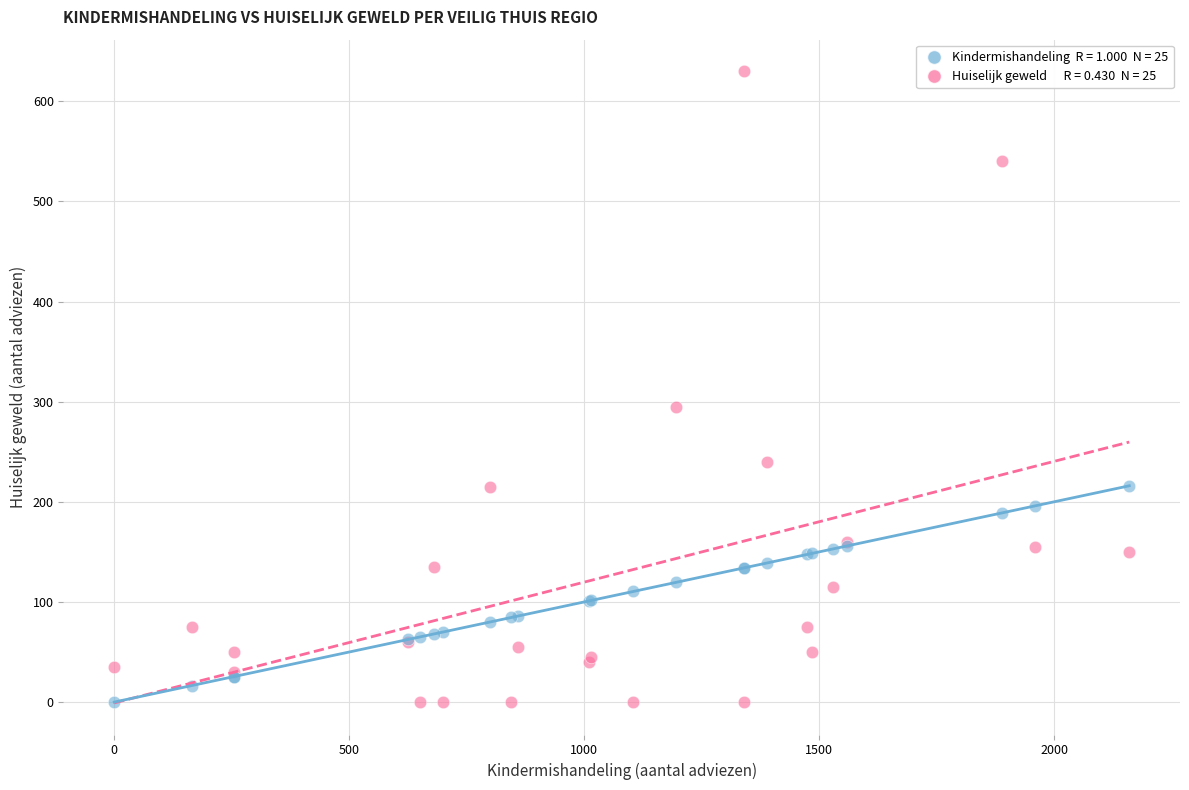

Across all series, what Y value is closest to 315?

295.0